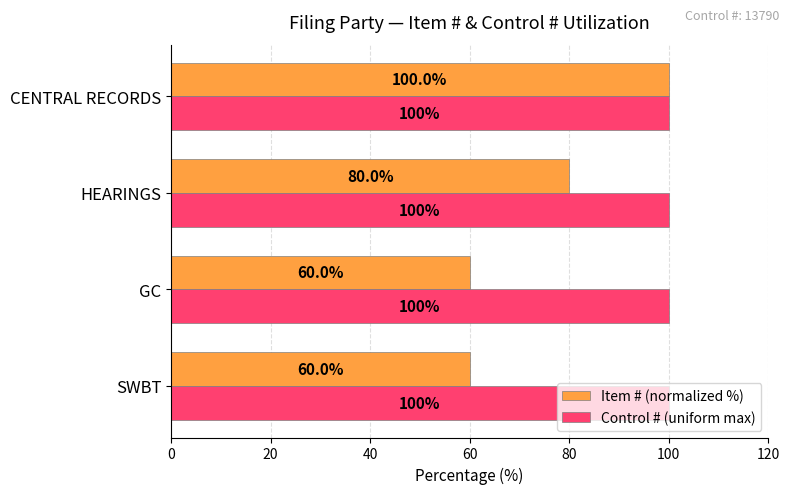

What is the greatest value displayed?

100